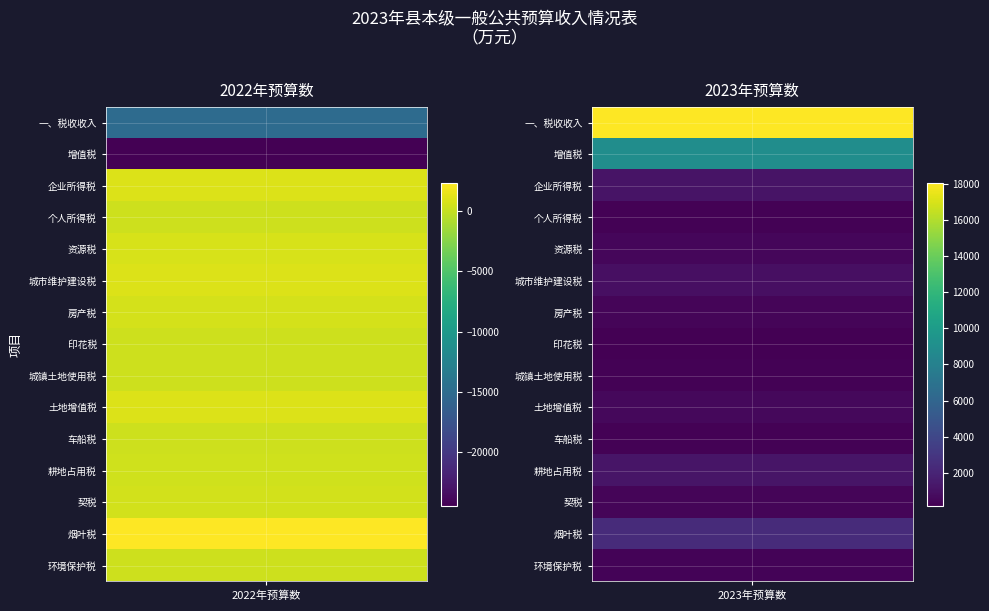

Is it true that 资源税 equals 531 at 增值税?

True